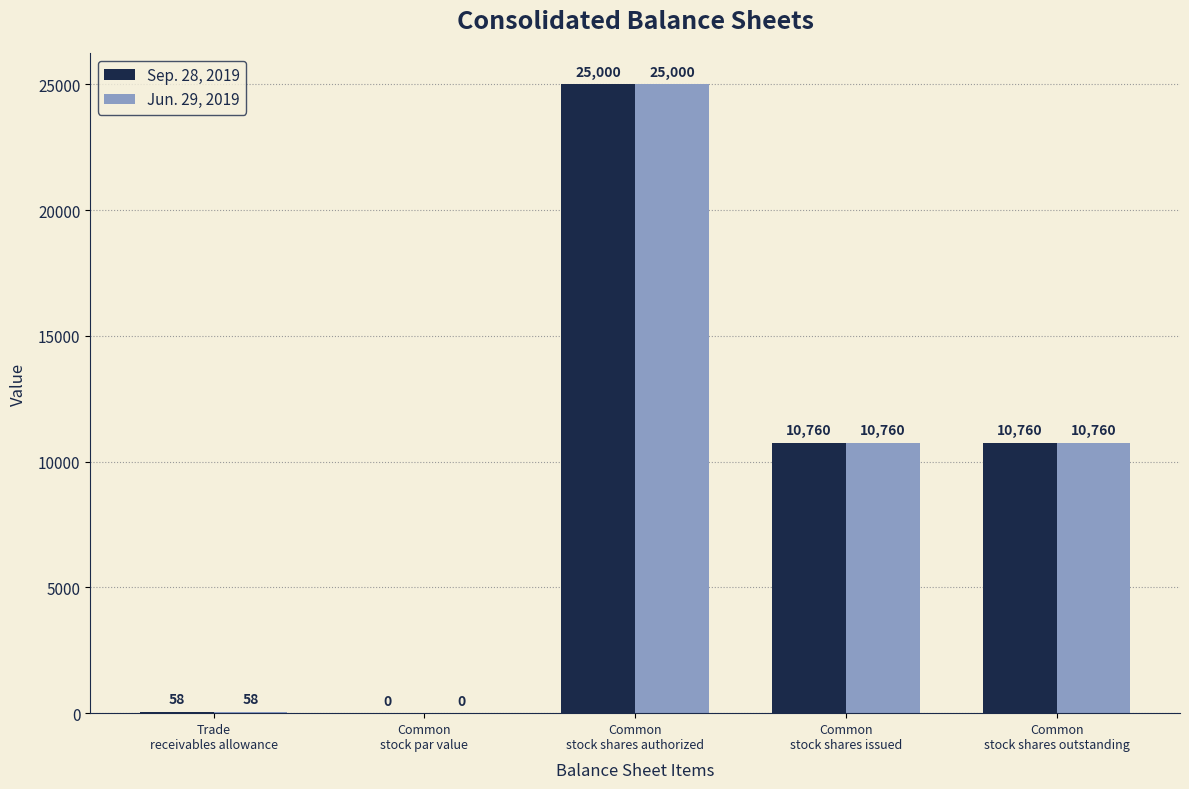

Read the Sep. 28, 2019 value at Common
stock shares issued, to the nearest 10.

10760